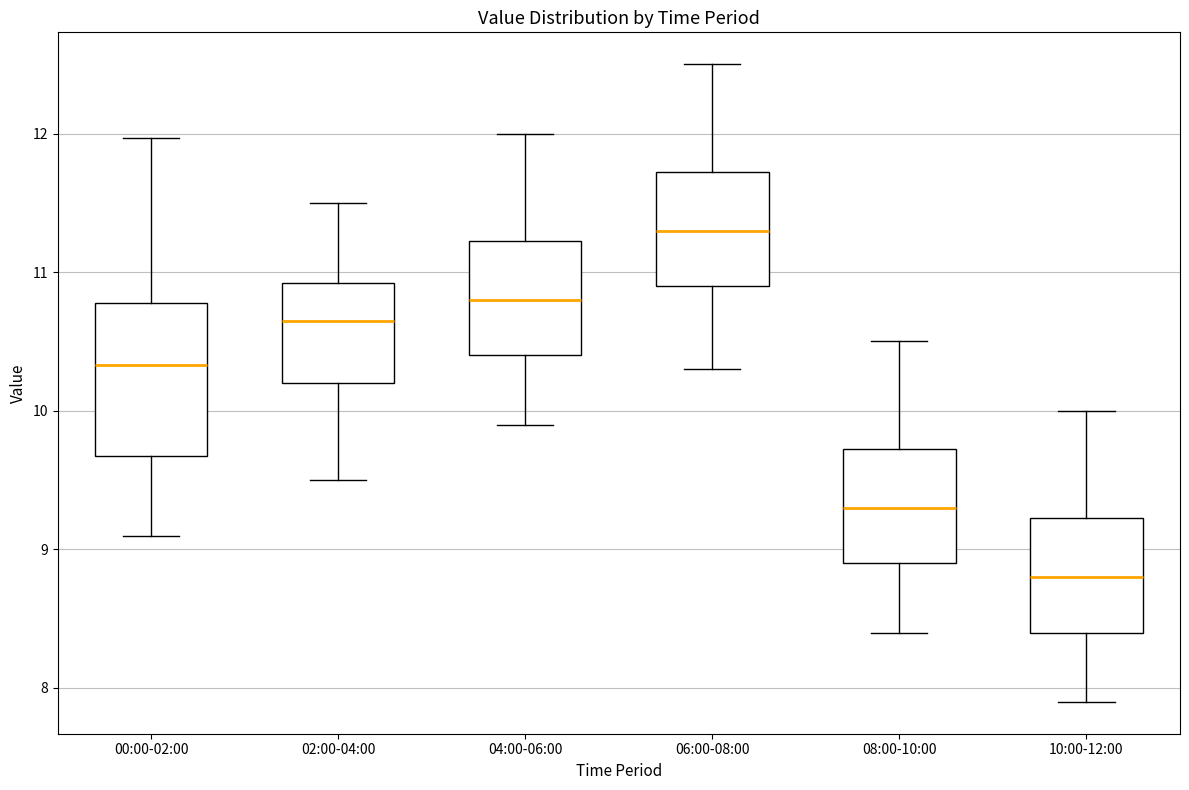

Where is the lower edge of the box for 08:00-10:00 on the y-axis? The values are not printed on the chart, so give them approximately, as read against the axis.

8.9